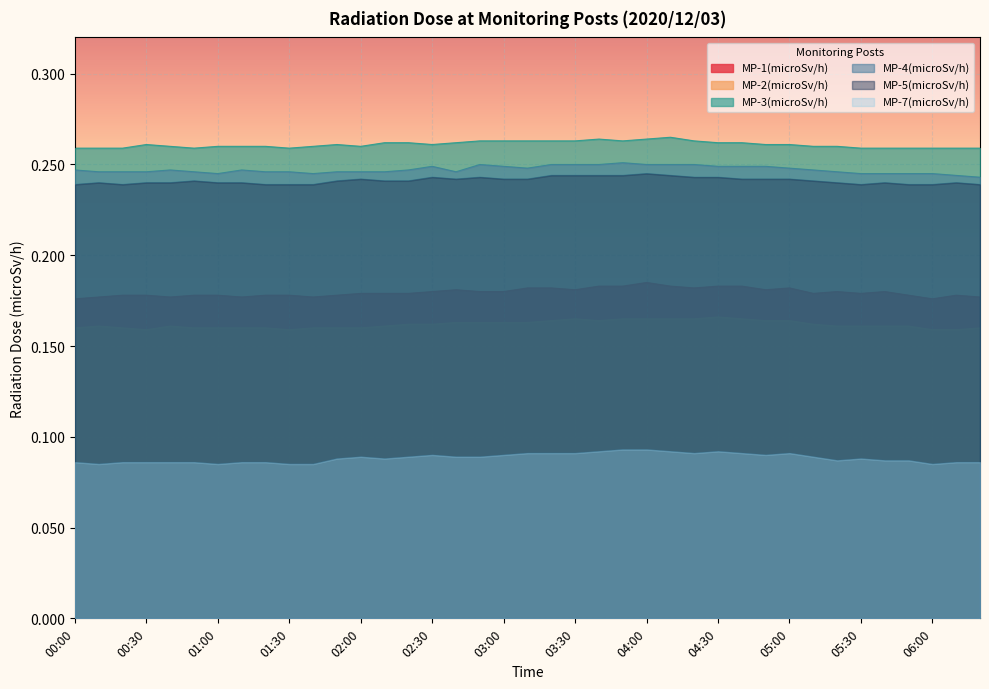

How many MP-1(microSv/h) values are between 0 and 1?

39